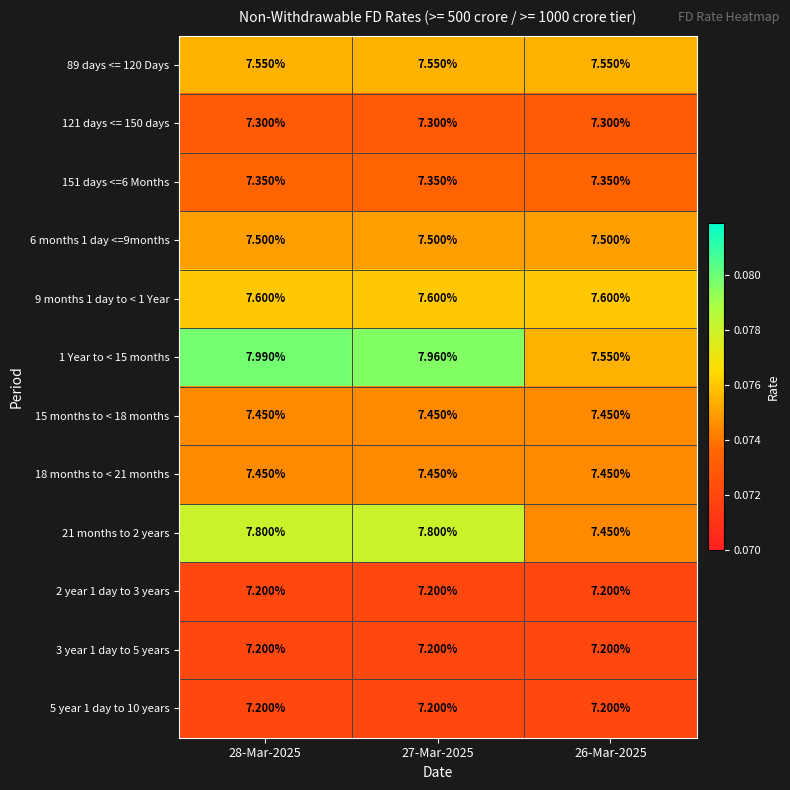

Which label corresponds to the largest value in the chart?

28-Mar-2025